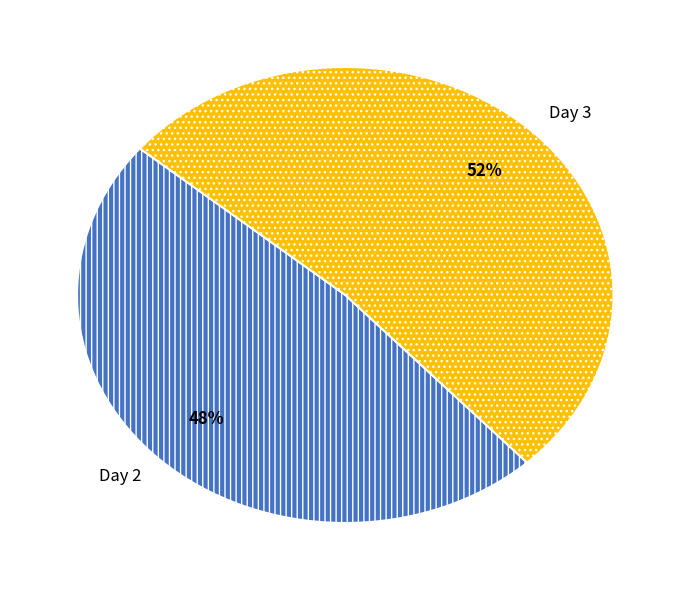

Is the sum of Day 3 and Day 2 greater than half?

Yes